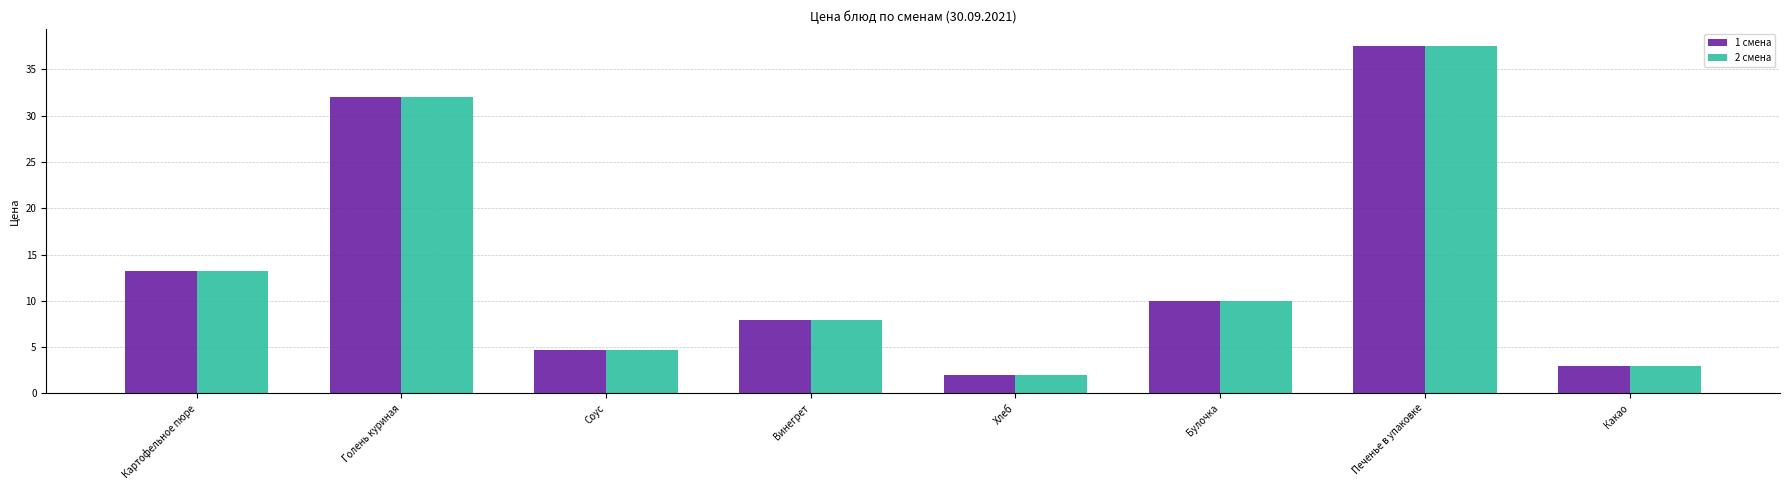

The 2 смена series shows 3.0 at Какао. True or false?

True